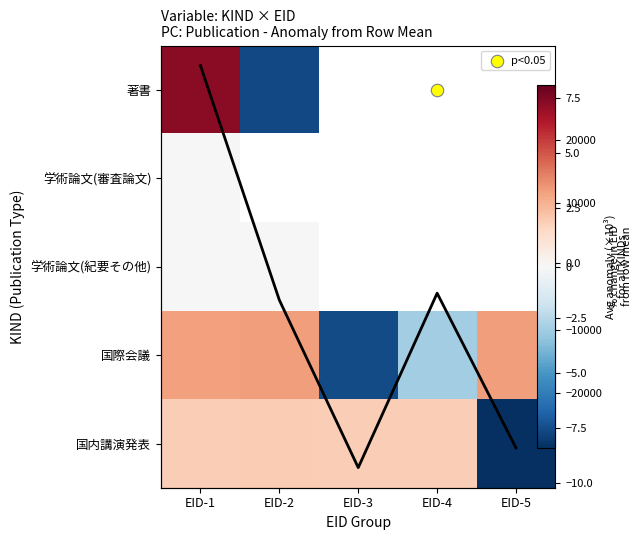

What is the difference between the maximum and minimum values in the 国際会議 series?

37608.0